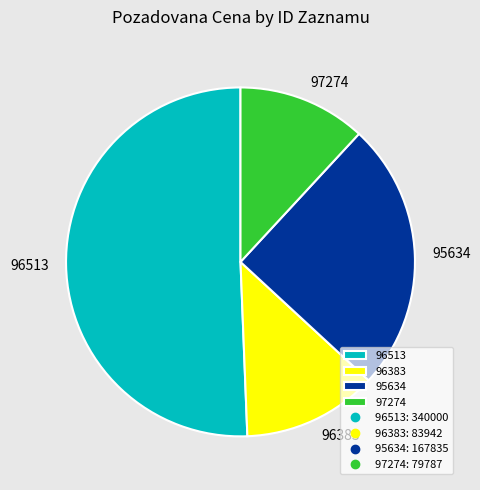

Do 97274 and 96383 together represent more than half of the pie?

No